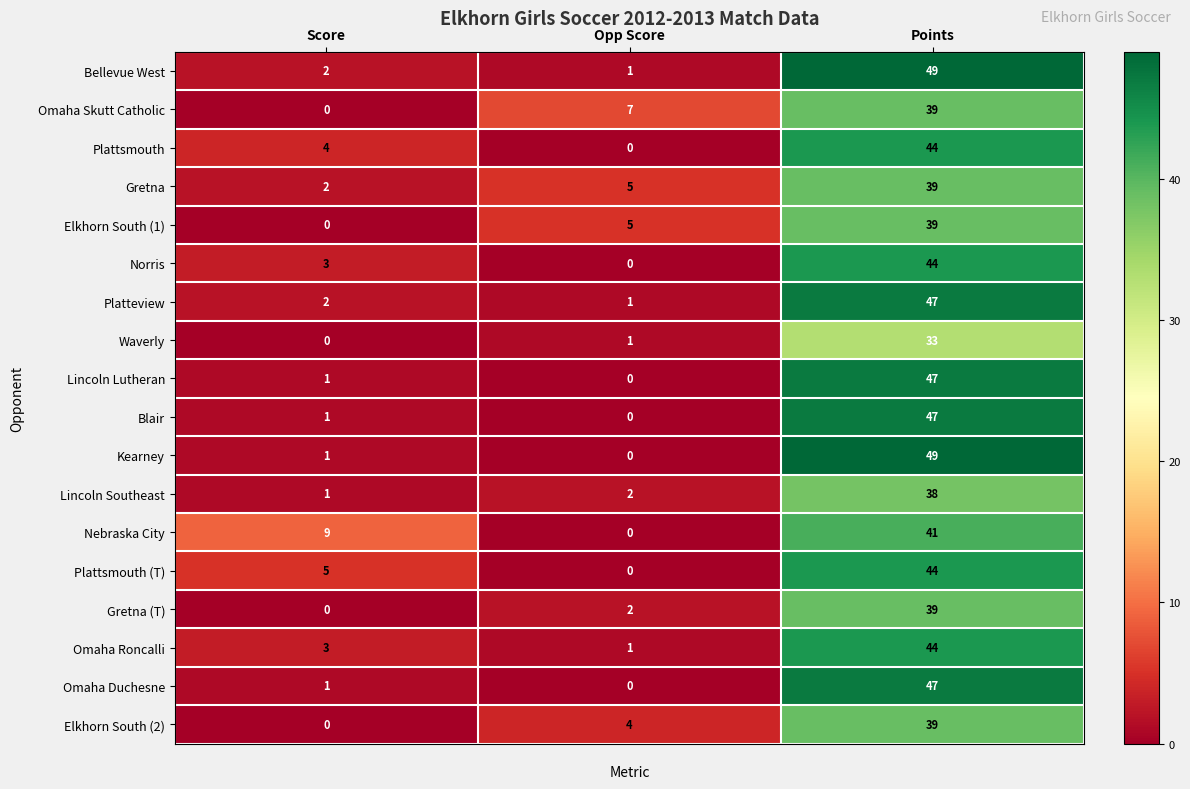

What value does the Omaha Roncalli series have at Score?

3